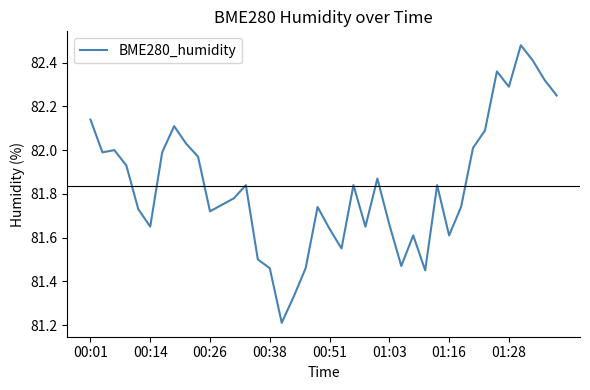

What is the difference between the maximum and minimum values?

1.3